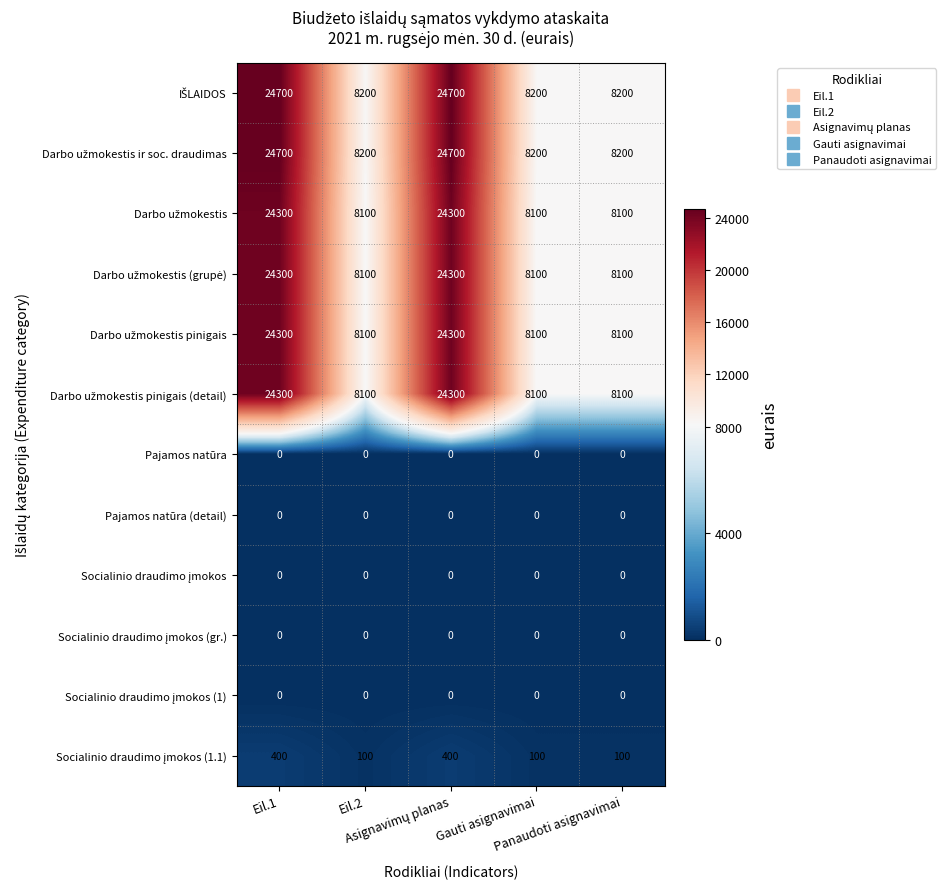

What is the spread (max minus min) of values at Eil.1?

24700